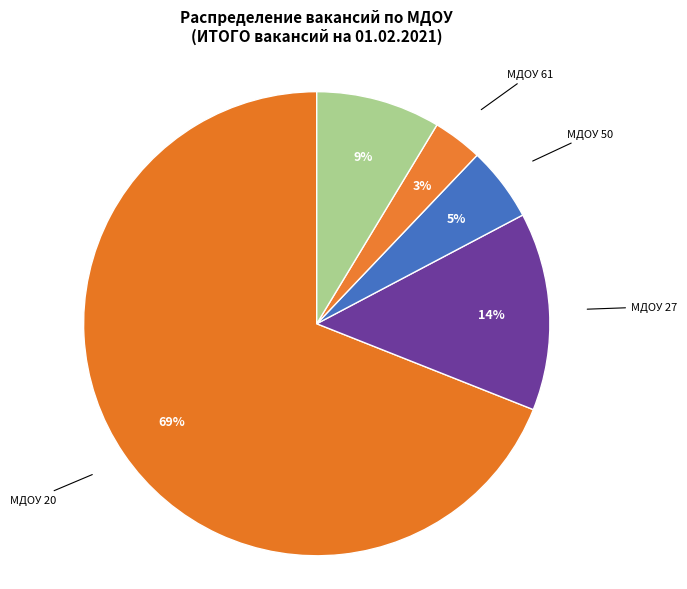

What percentage is the МДОУ 65 slice, to the nearest percent?

9%